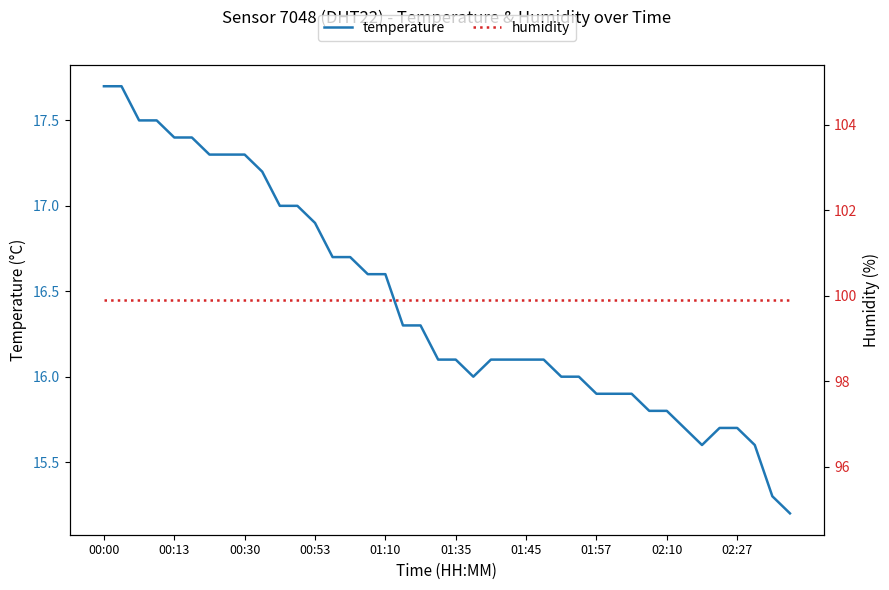

Rank the series by their maximum value, from highest to lowest.

humidity, temperature